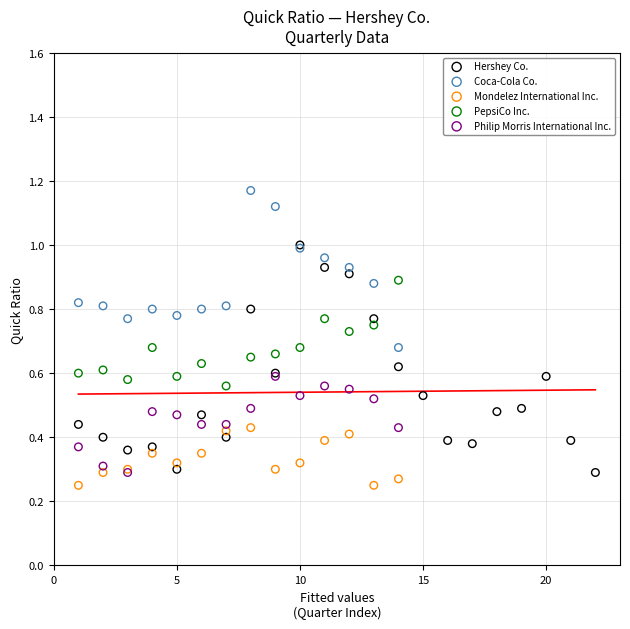

Which series contains the highest Y value?

Coca-Cola Co.